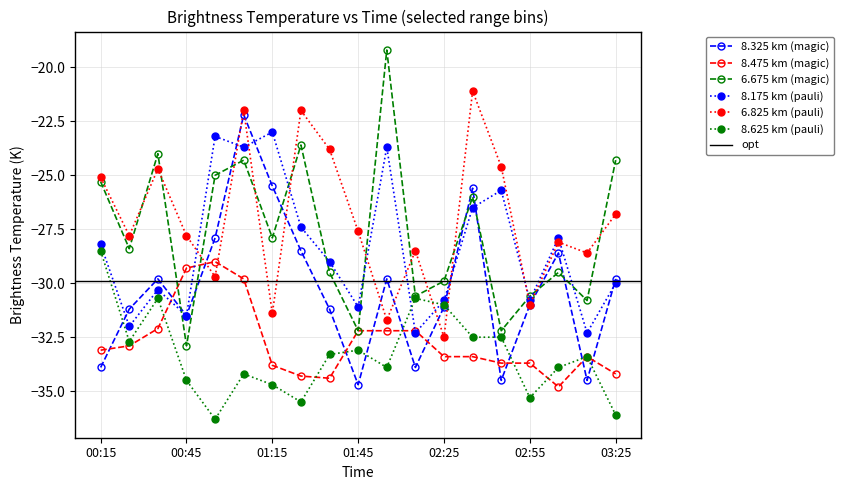

At which category does 6.675 reach its first local valley?

00:25